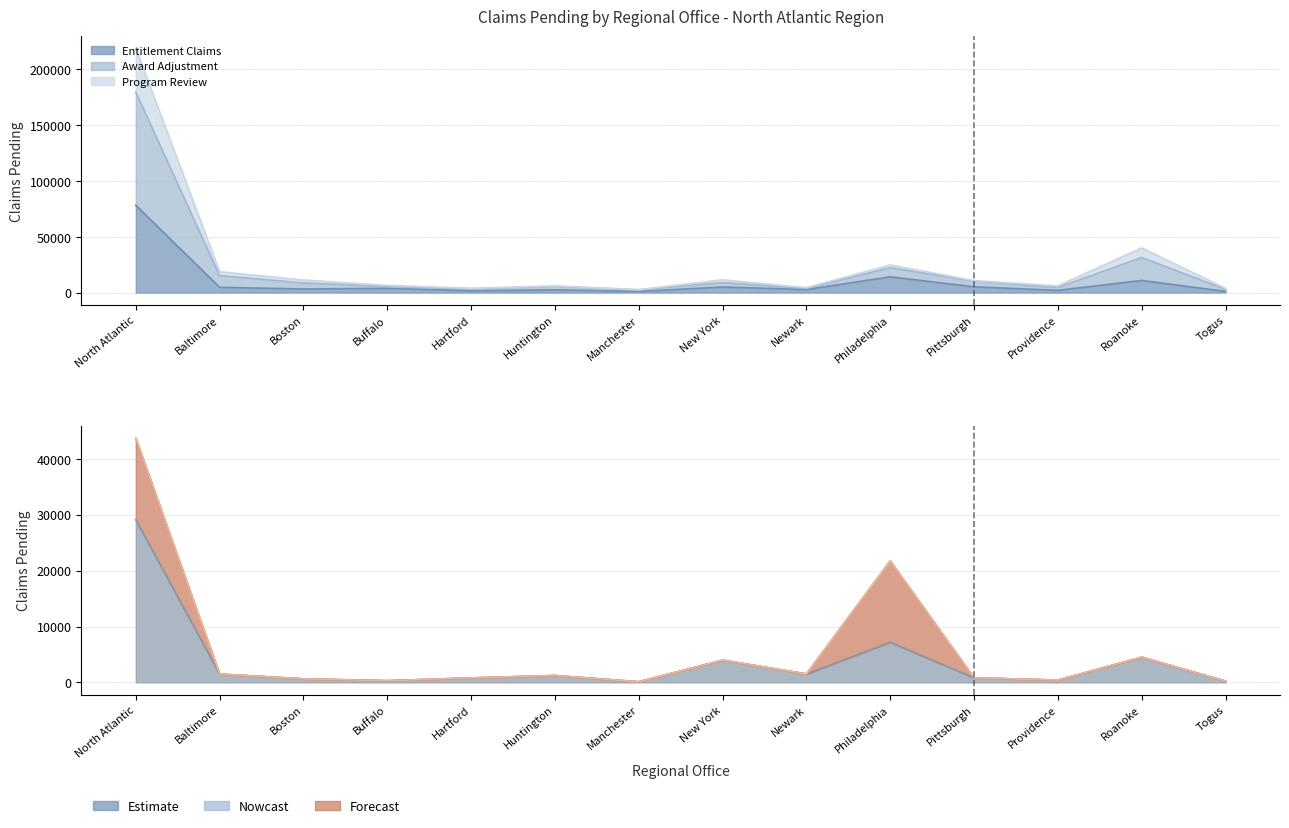

What is the total value across all series at Hartford?

9881